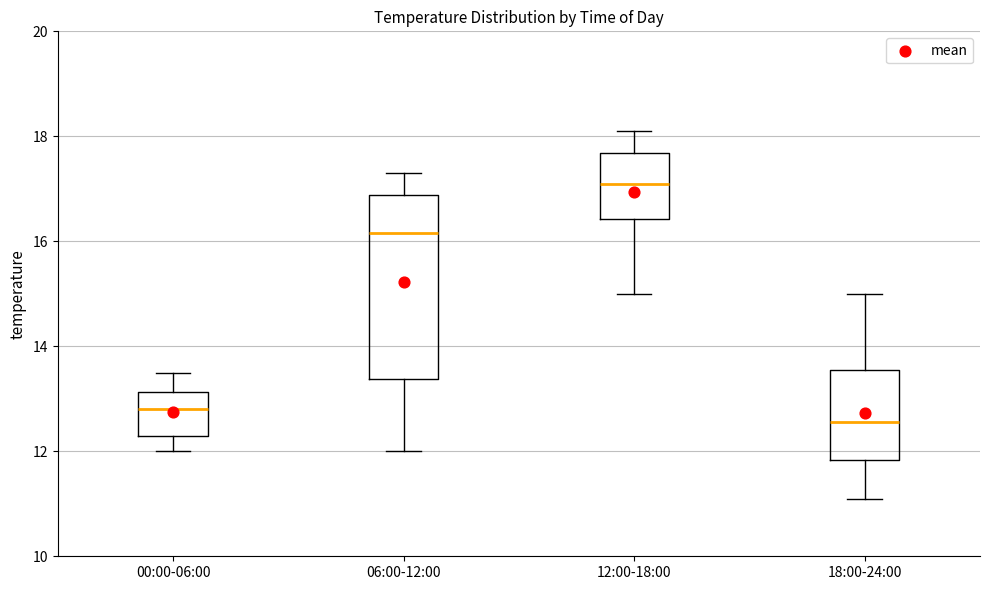

Reading left to right, transcribe this box plot: for each box, give where its median line is, the range the box spans, and where its two whiskers end, as read against the y-axis. The values are not printed on the chart, so give them approximately, as read against the axis.

00:00-06:00: median 12.8, box 12.4 to 13.2, whiskers 12.0 to 13.6
06:00-12:00: median 16.2, box 13.4 to 16.8, whiskers 12.0 to 17.4
12:00-18:00: median 17.2, box 16.4 to 17.6, whiskers 15.0 to 18.2
18:00-24:00: median 12.6, box 11.8 to 13.6, whiskers 11.2 to 15.0